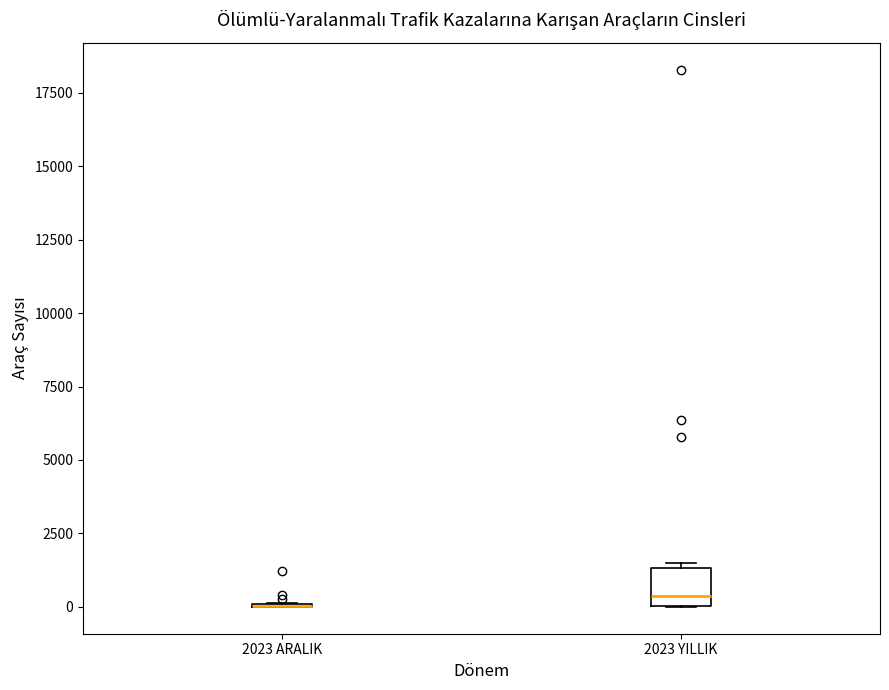

Reading left to right, read every box against the y-axis: the position of its median line, the range the box covers, and the ends of its whiskers. The values are not printed on the chart, so give them approximately, as read against the axis.

2023 ARALIK: box collapsed to a line at 0, whiskers 0 to 0
2023 YILLIK: median 500, box 0 to 1500, whiskers 0 to 1500 (just above the box's upper edge)